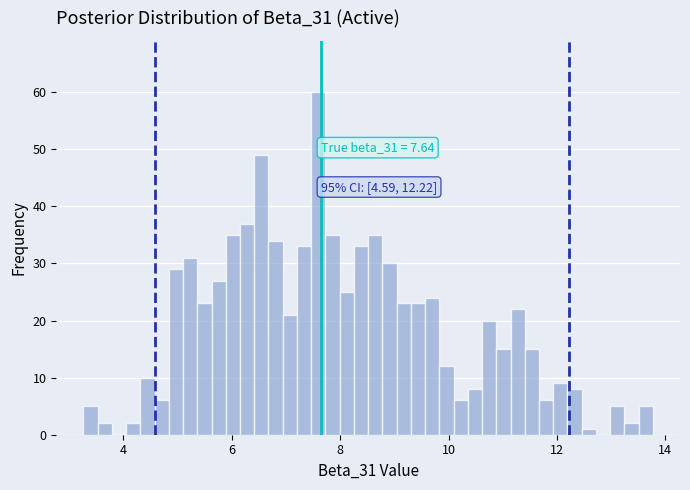

Read against the x-axis, roughly where is the centre of the tallest bar?

7.6